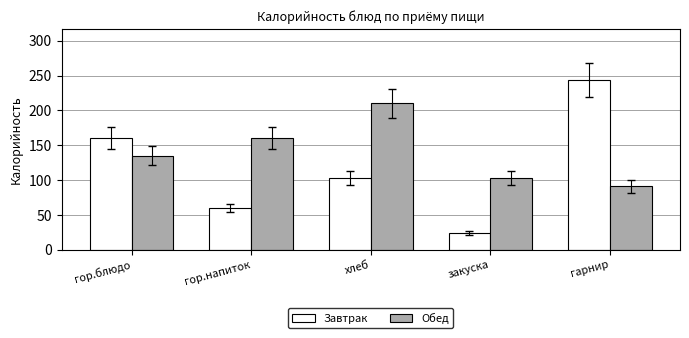

How many values in the Обед series are below 135?

2